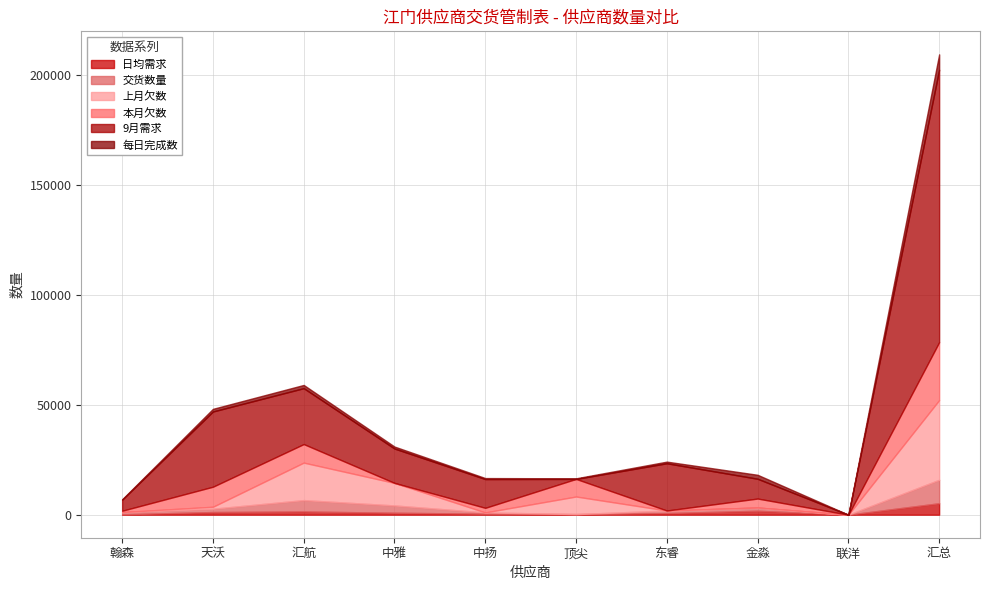

True or false: 交货数量 has more than 0 interior local peaks.

True